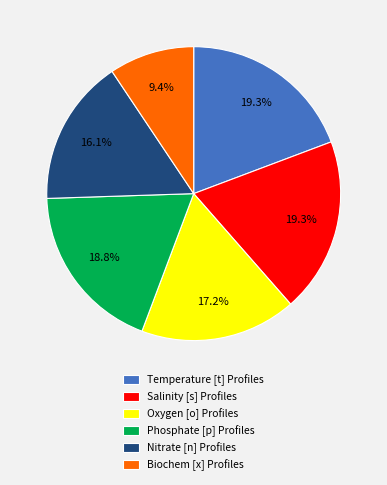

What is the smallest slice in the pie chart?

Biochem [x] Profiles